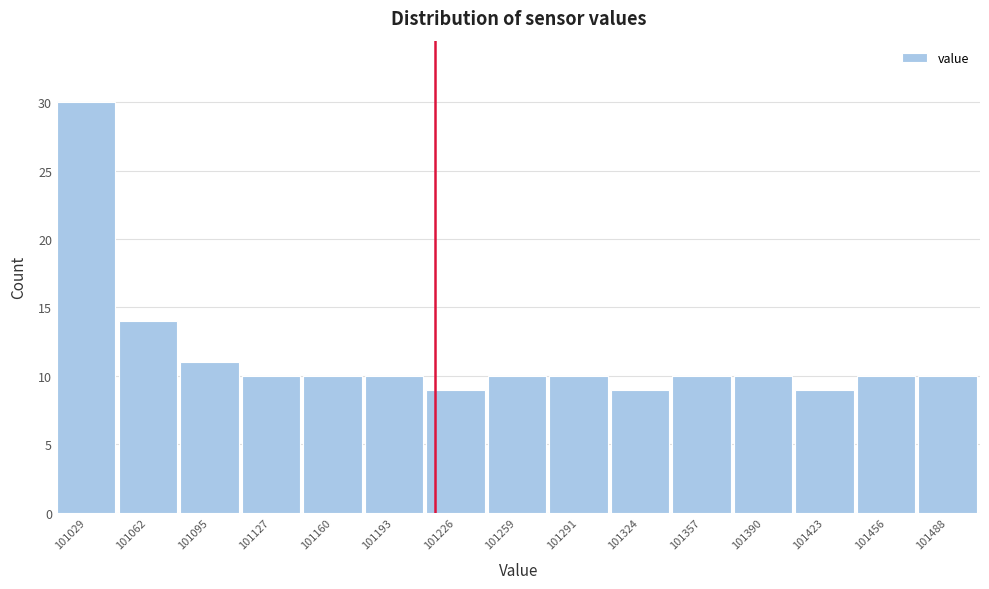

Reading left to right, transcribe all the data shown in this chart.

101029=30	101062=14	101095=11	101127=10	101160=10	101193=10	101226=9	101259=10	101291=10	101324=9	101357=10	101390=10	101423=9	101456=10	101488=10